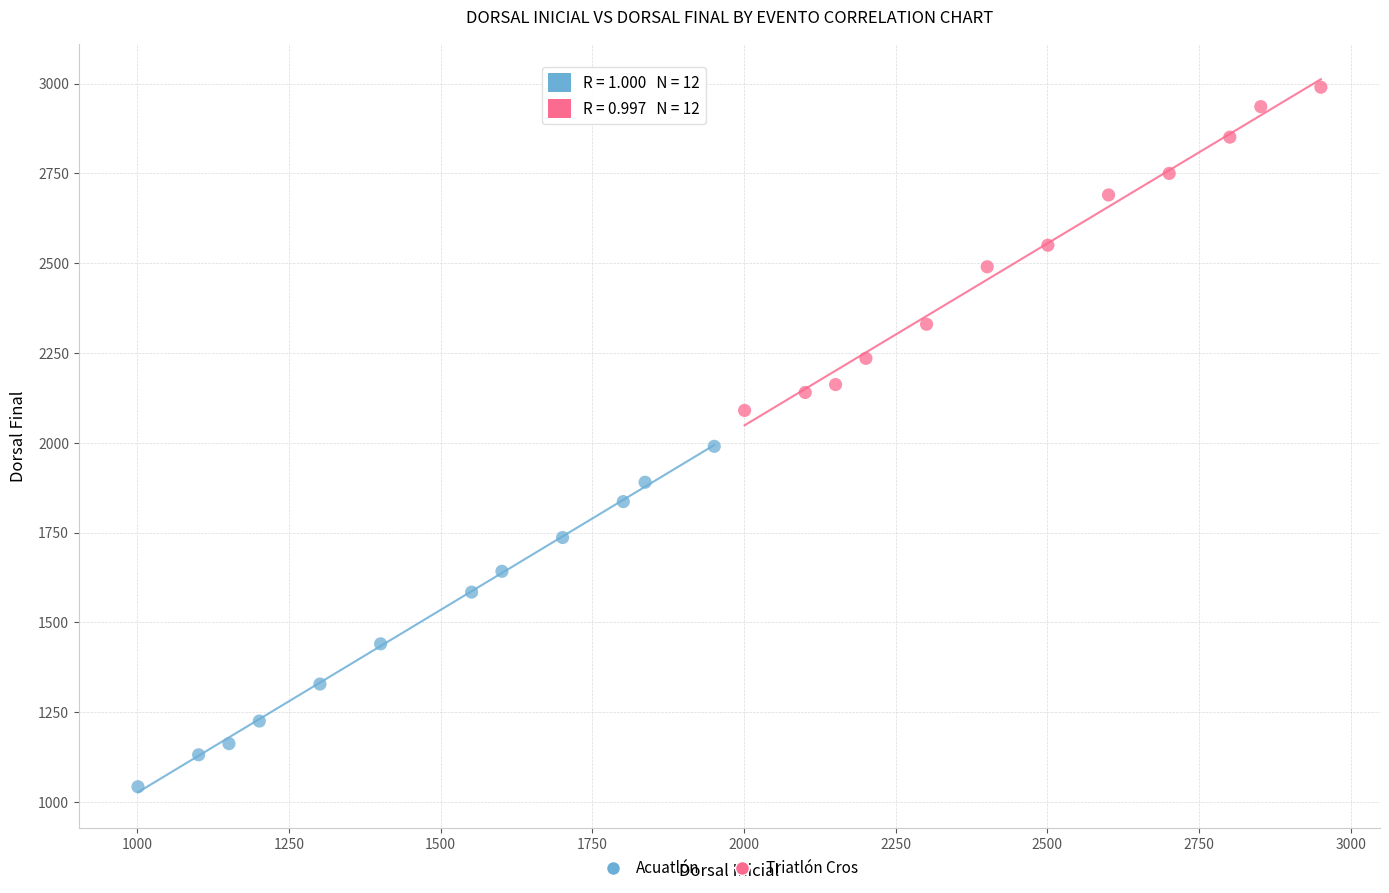

What are all the series names shown in the legend?

Acuatlón, Triatlón Cros